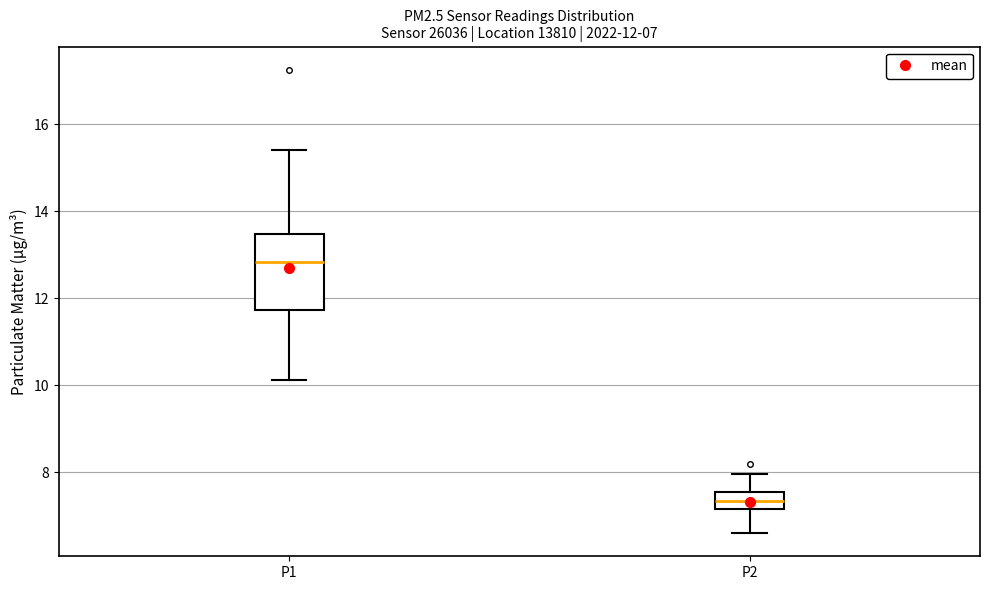

Which box has the lowest median line?

P2